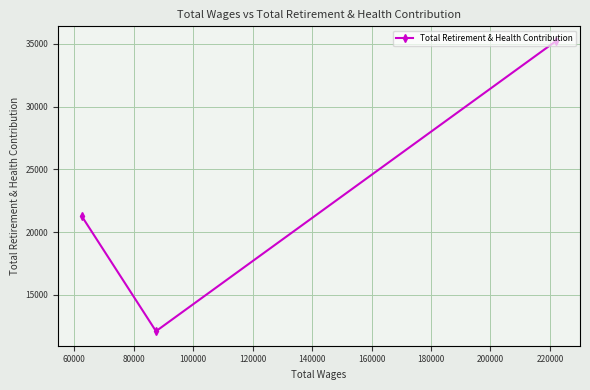

What is the sum of all values?

68635